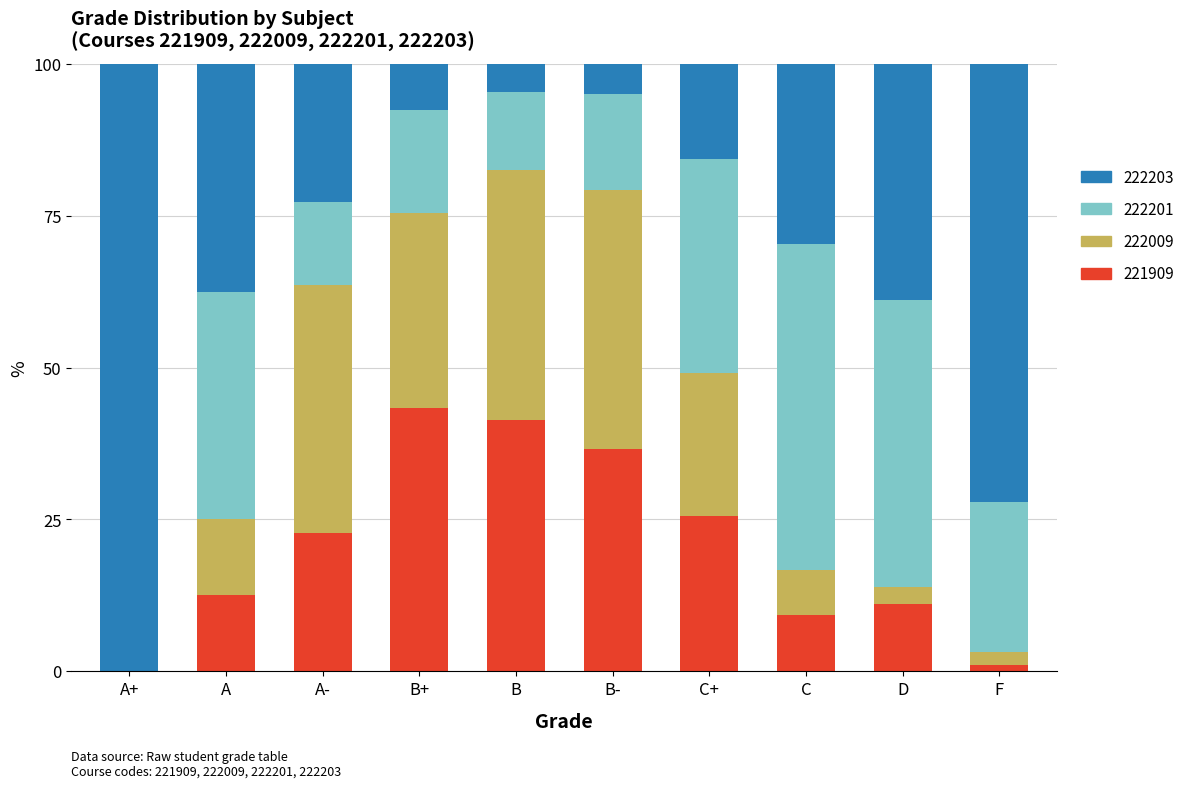

Which category has the highest value in the 221909 series?

B+